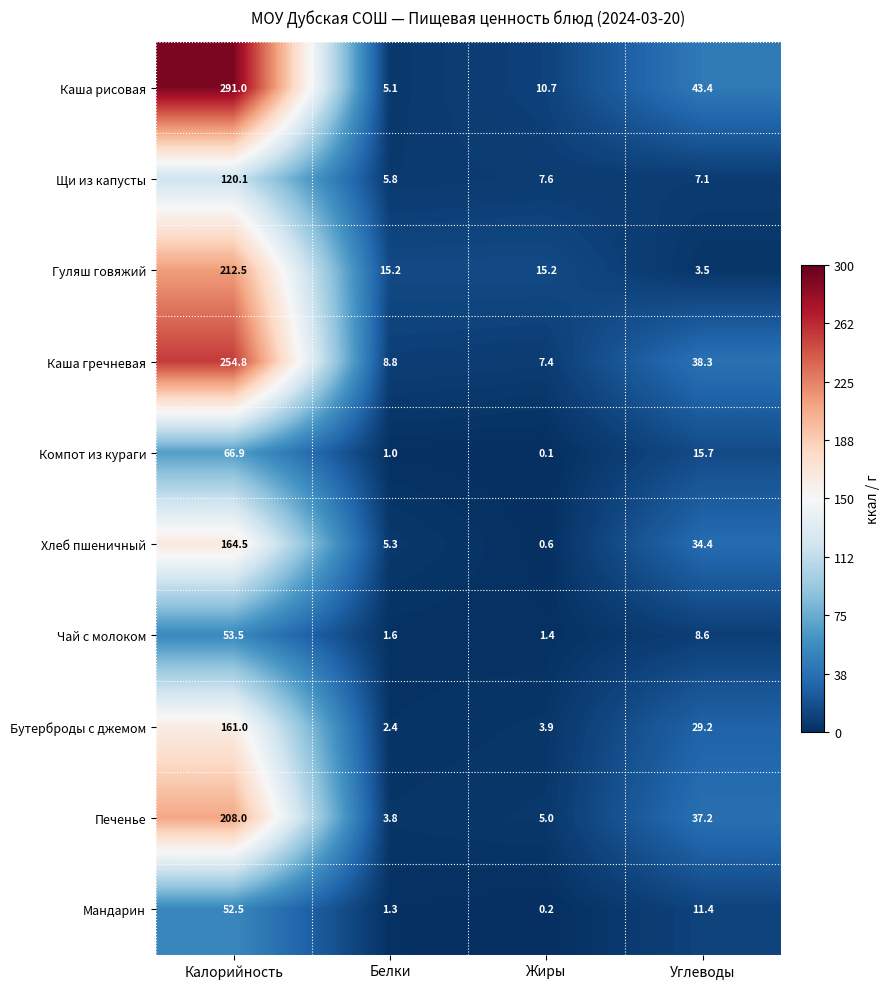

True or false: Хлеб пшеничный has a value of 34.4 at Углеводы.

True